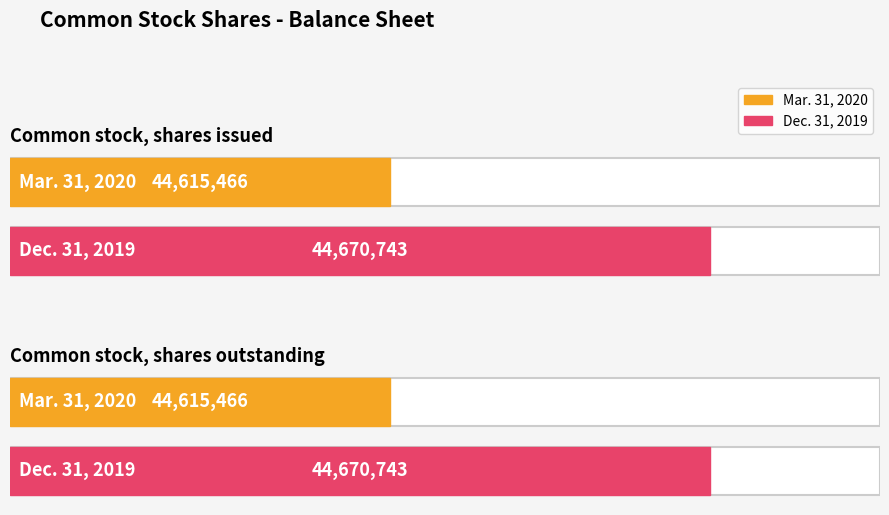

What is the label of the 1st bar from the right?

Common stock, shares outstanding